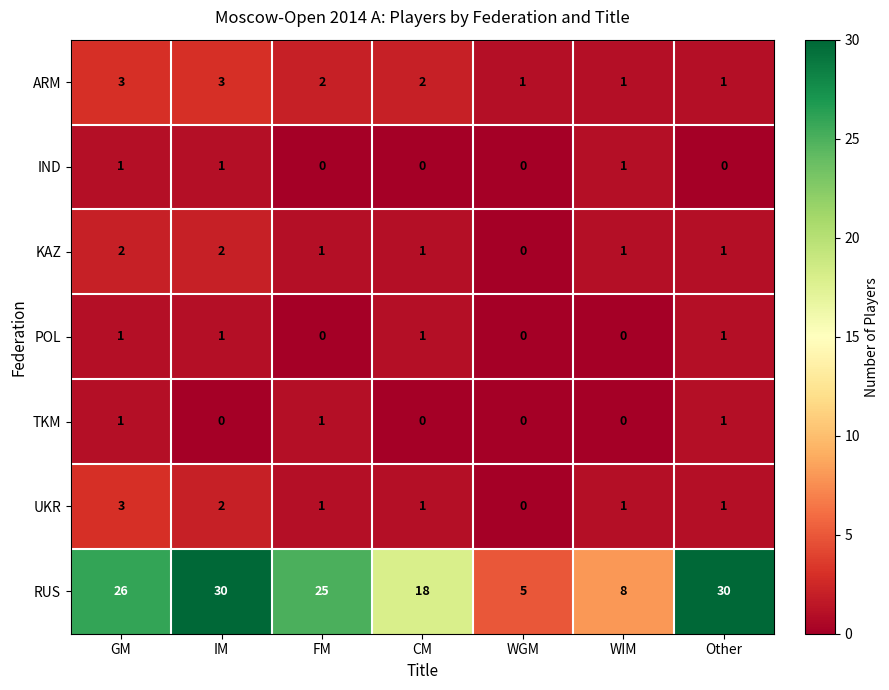

The value of UKR at WIM is 0. True or false?

False